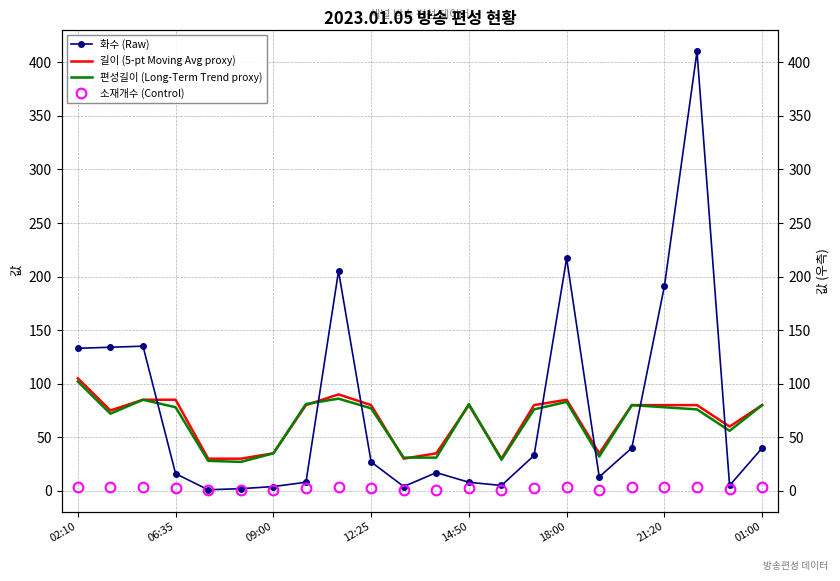

Is the value of 소재개수 (Control) at 14 greater than the value of 편성길이 (Long-Term Trend proxy) at 16?

No